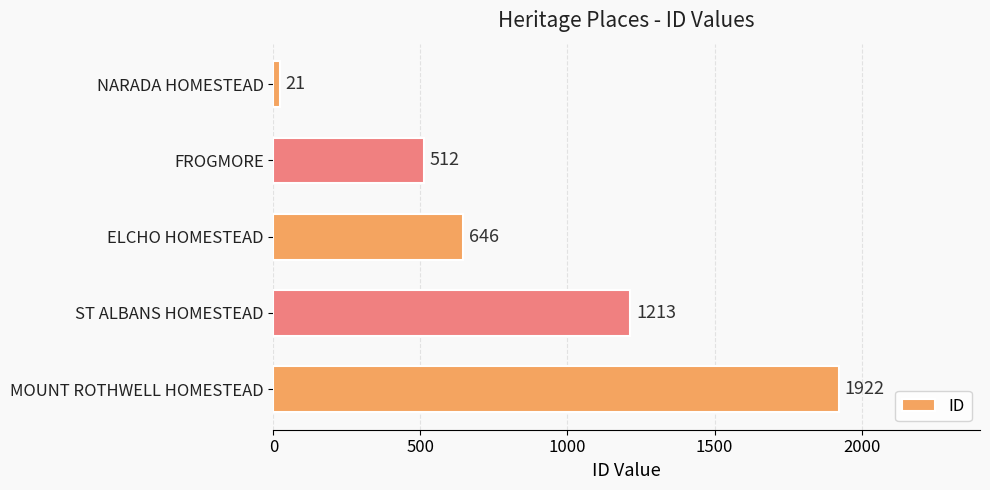

What value does the data have at ST ALBANS HOMESTEAD, to the nearest 10?

1210